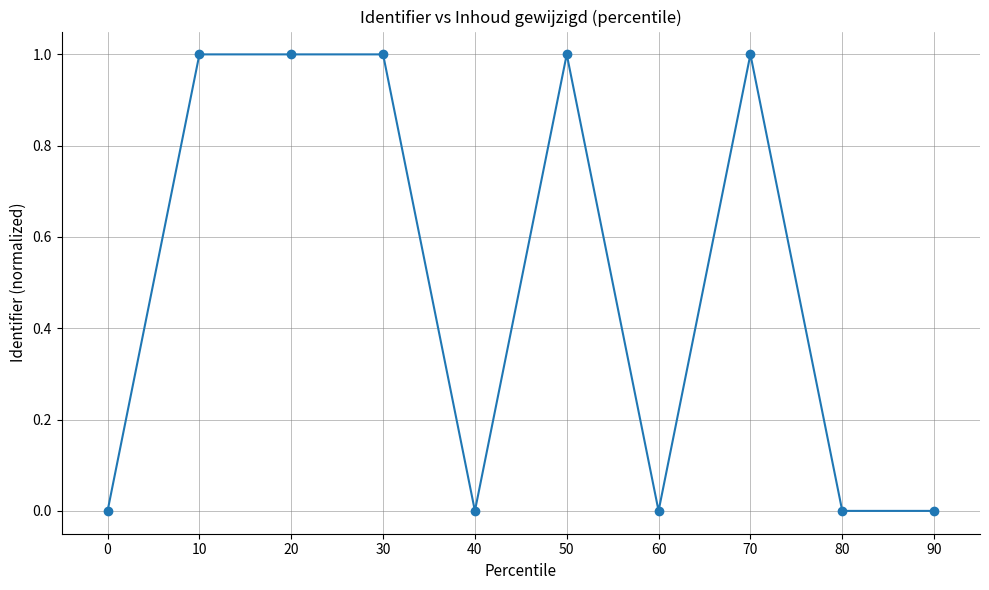

What is the change in value from 20 to 80?

-1.0